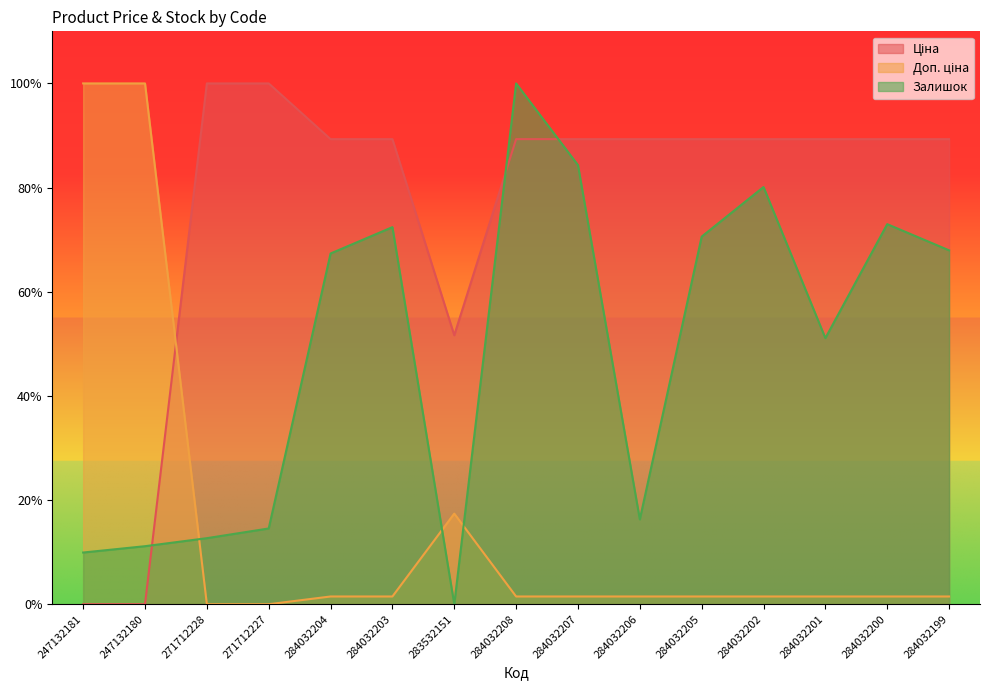

Where is Залишок line nearest to the value 0?

283532151